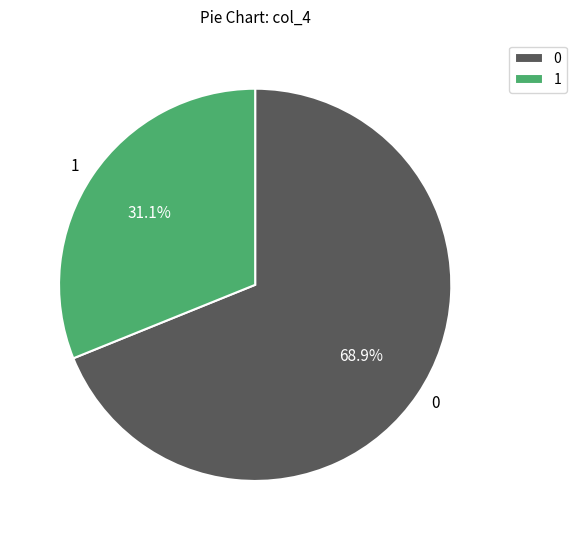

Rank the categories by value from lowest to highest.

1, 0